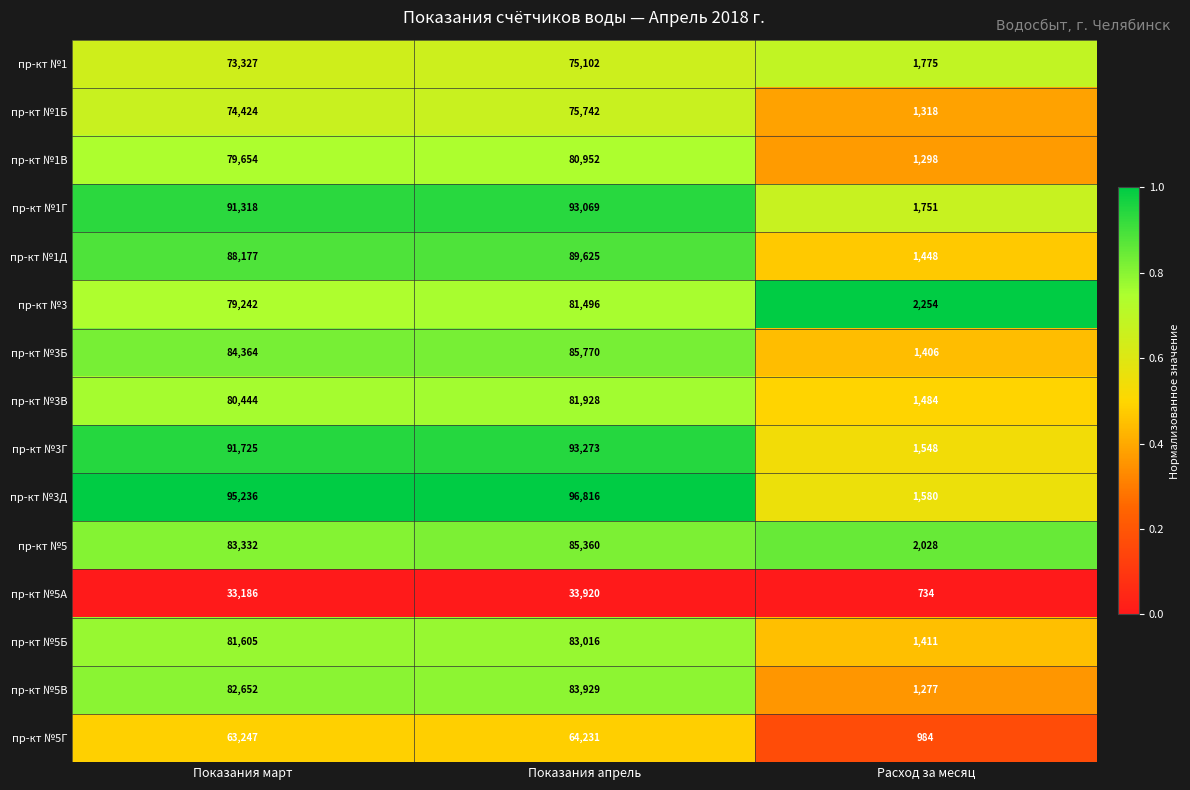

Count the number of categories in the chart.

3